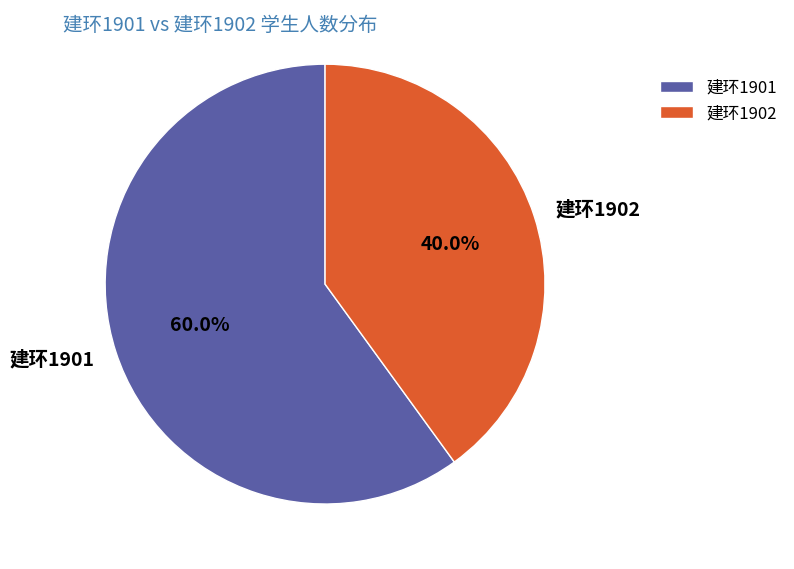

What percentage is NOT represented by 建环1901?

40.0%